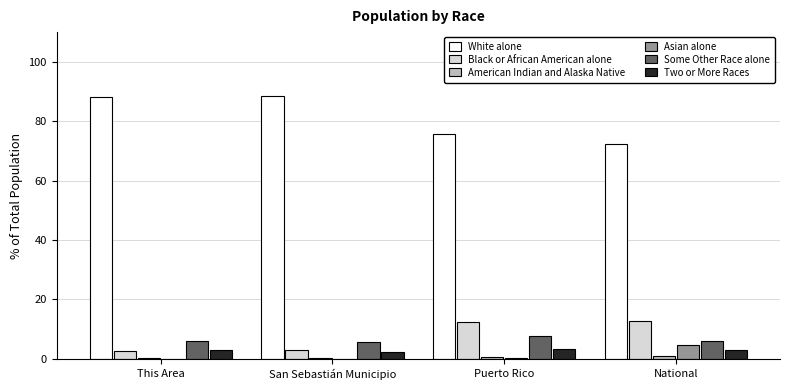

What is the greatest value displayed?

88.5